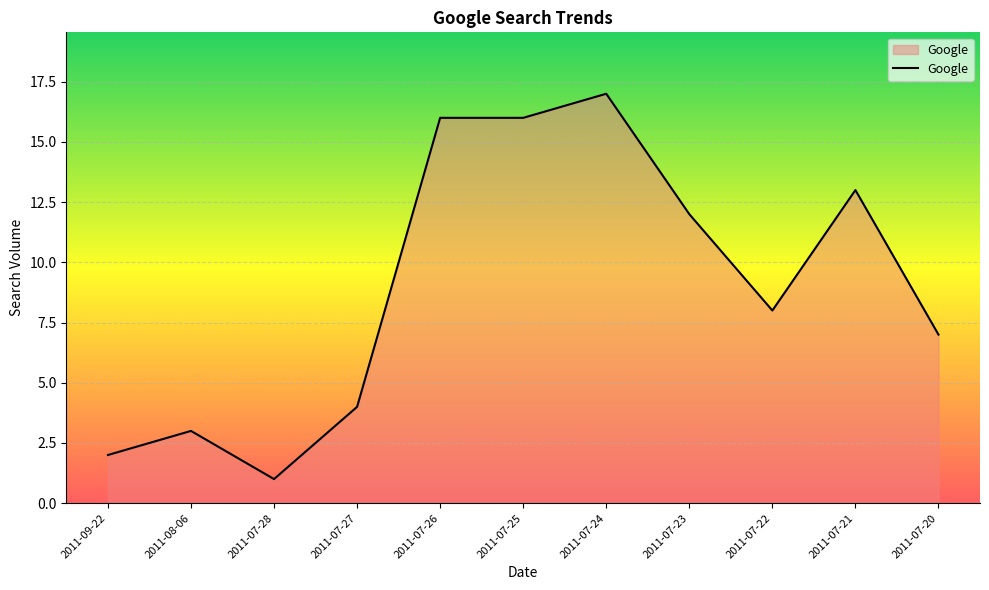

Reading right to left, transcribe all the data shown in this chart.

2011-07-20=7	2011-07-21=13	2011-07-22=8	2011-07-23=12	2011-07-24=17	2011-07-25=16	2011-07-26=16	2011-07-27=4	2011-07-28=1	2011-08-06=3	2011-09-22=2